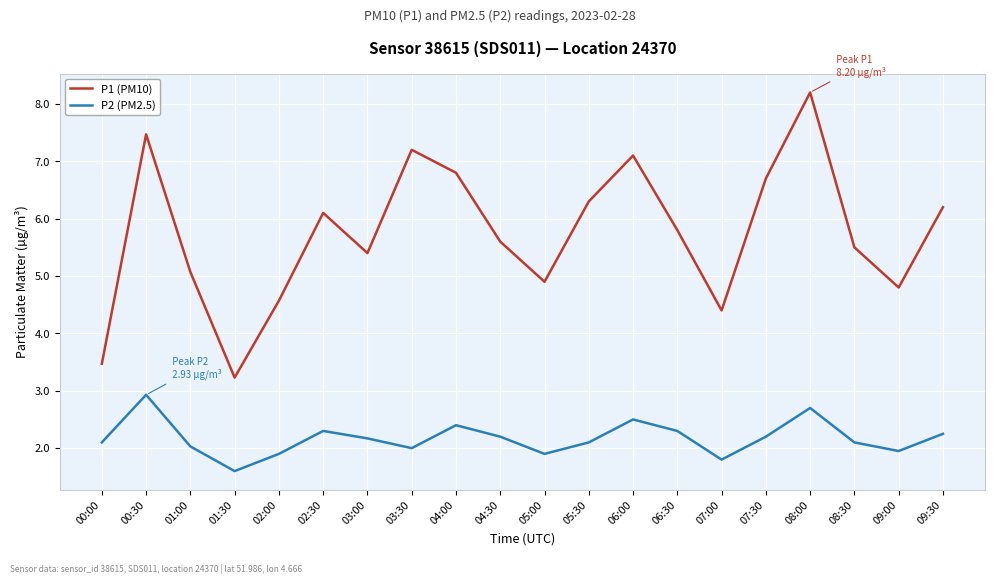

What is the sum of all P2 (PM2.5) values?

43.4